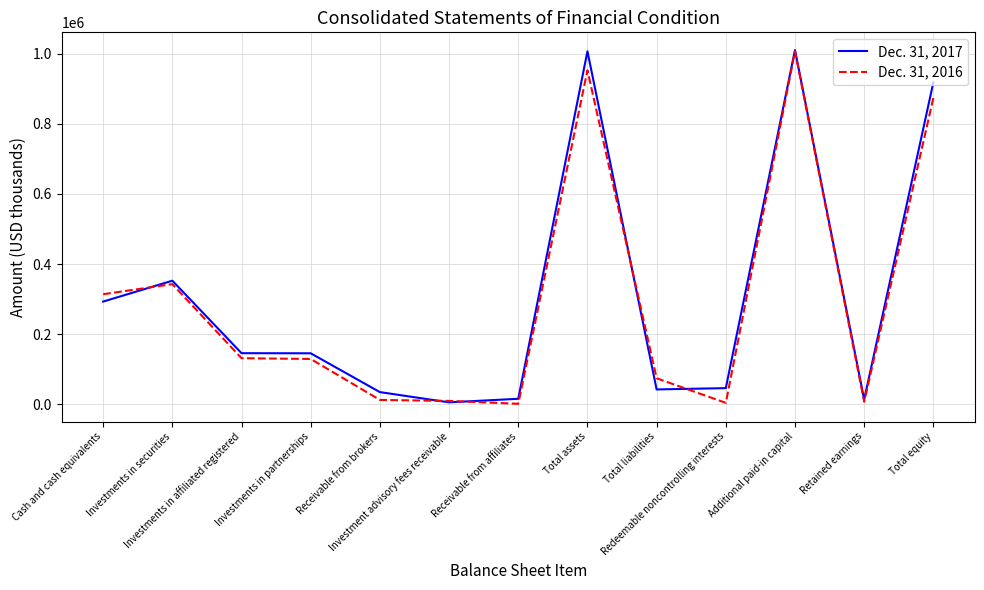

The Dec. 31, 2017 series shows 34881 at Receivable from brokers. True or false?

True